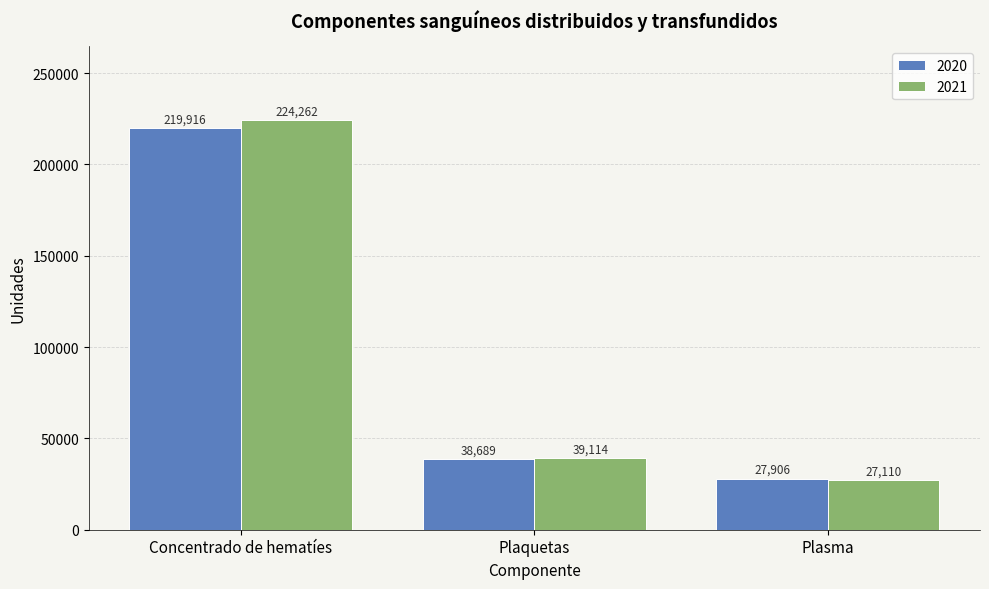

At which label does 2021 reach its peak?

Concentrado de hematíes